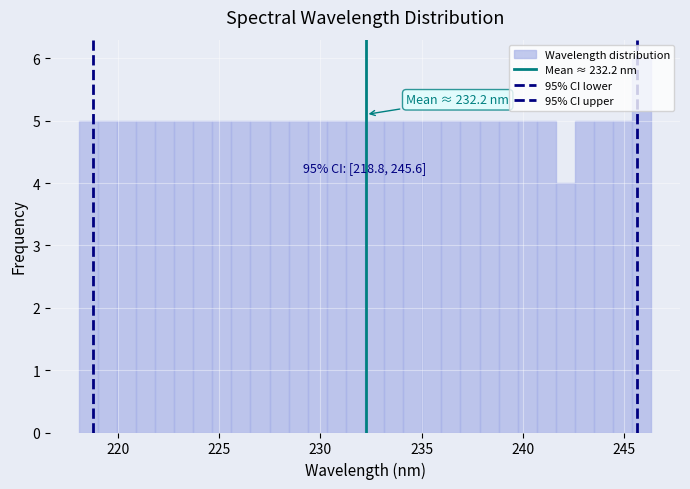

Around what value on the x-axis is the tallest bar? Give the approximate position of its centre, as read against the axis.

246.0